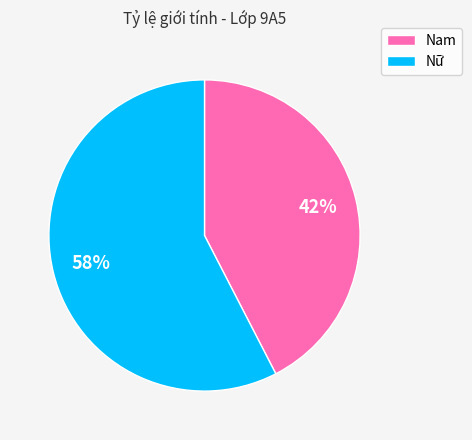

Combined, do Nam and Nữ account for over 50%?

Yes